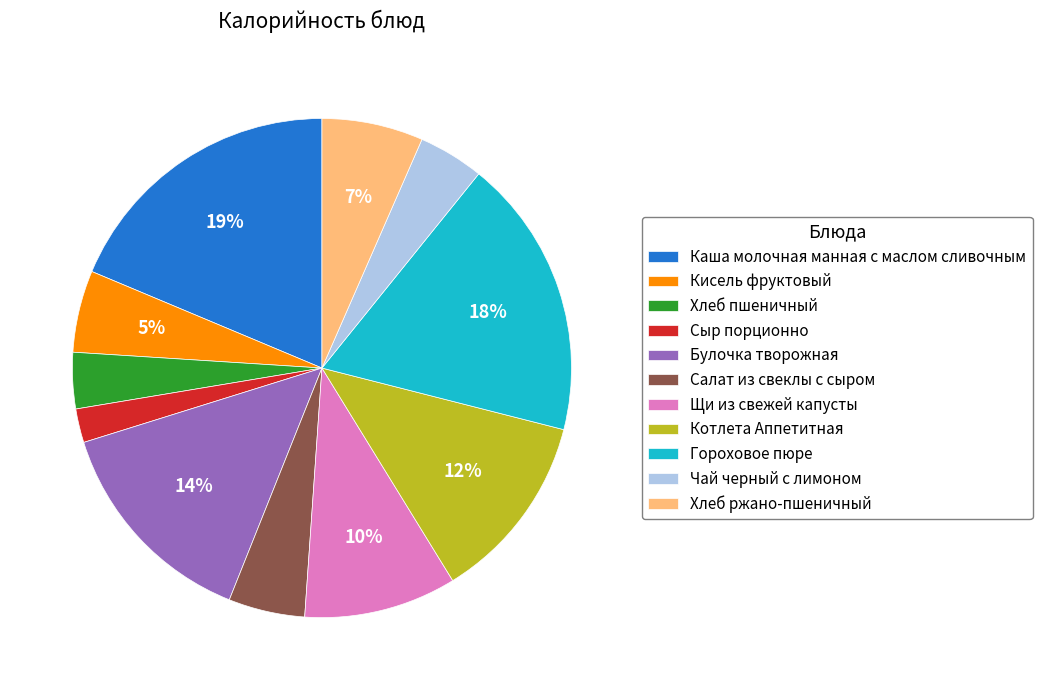

Count the number of slices in the pie.

11